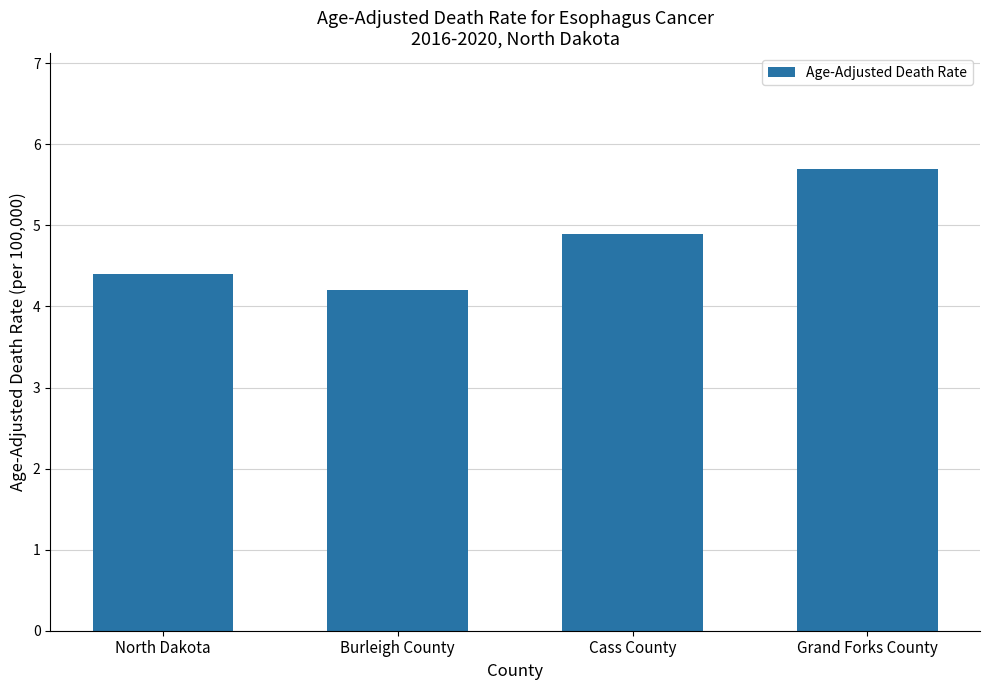

What is the maximum value shown in the chart?

5.7